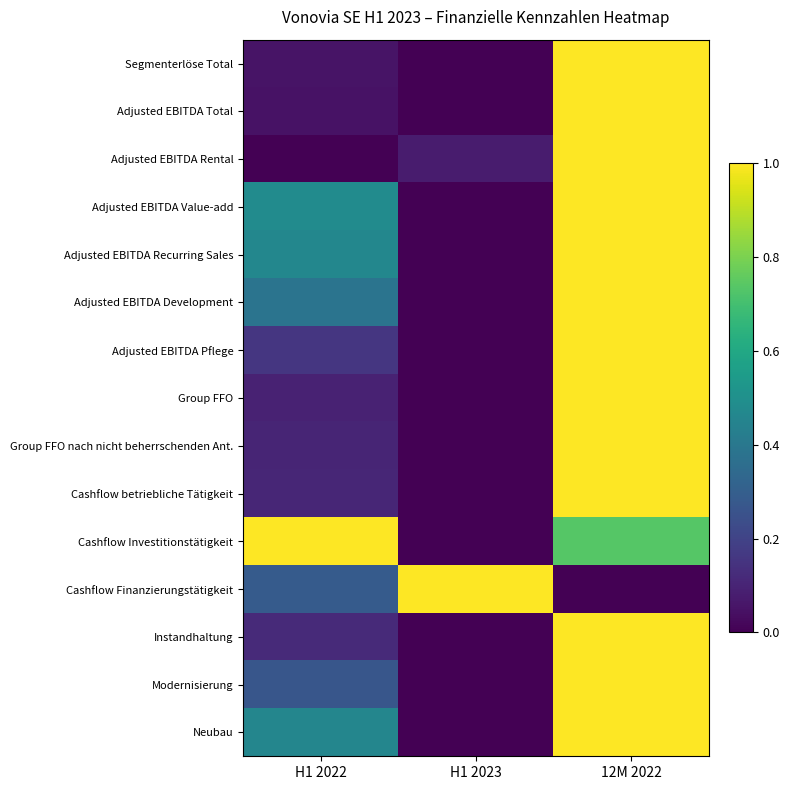

At which category is the sum across all series the highest?

12M 2022